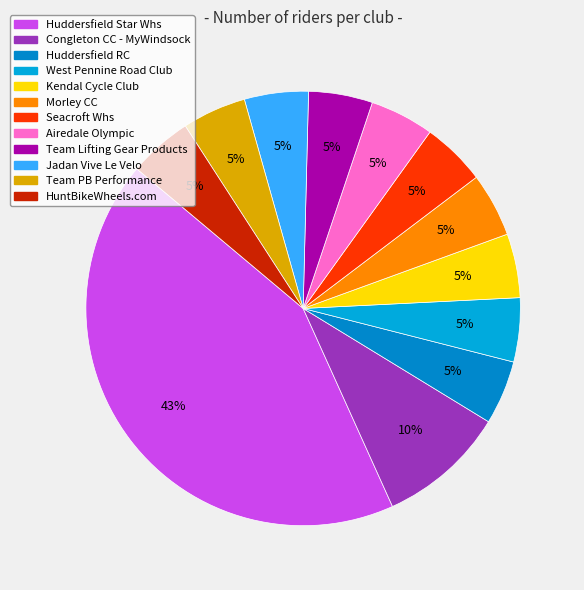

Rank the categories by value from lowest to highest.

Huddersfield RC, West Pennine Road Club, Kendal Cycle Club, Morley CC, Seacroft Whs, Airedale Olympic, Team Lifting Gear Products, Jadan Vive Le Velo, Team PB Performance, HuntBikeWheels.com, Congleton CC - MyWindsock, Huddersfield Star Whs